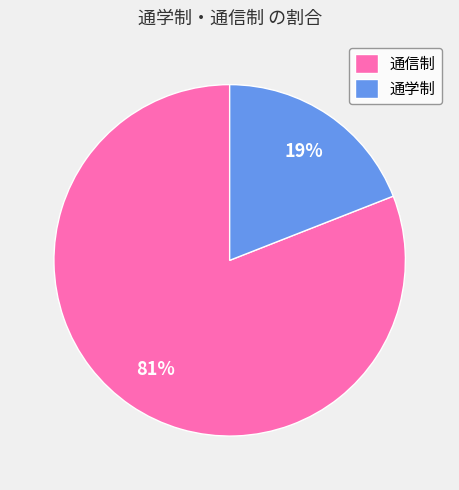

To the nearest percent, what portion does 通信制 represent?

81%